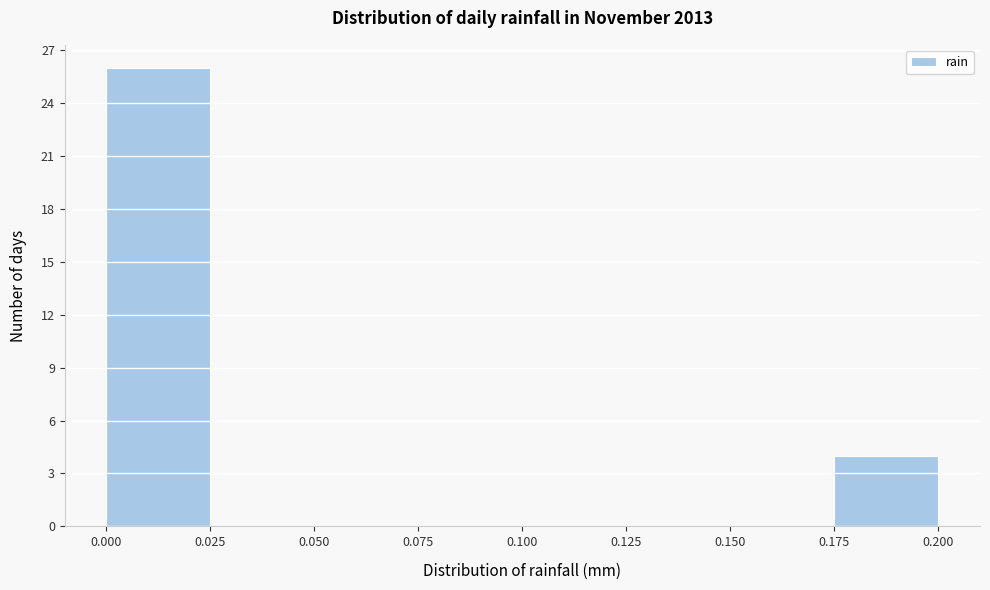

Reading left to right, transcribe this chart: for each bar, give the range it covers on the x-axis and its height. The values are not printed on the chart, so give them approximately, as read against the axis.

0.000 to 0.025: 26
0.025 to 0.050: 0
0.050 to 0.075: 0
0.075 to 0.100: 0
0.100 to 0.125: 0
0.125 to 0.150: 0
0.150 to 0.175: 0
0.175 to 0.200: 4